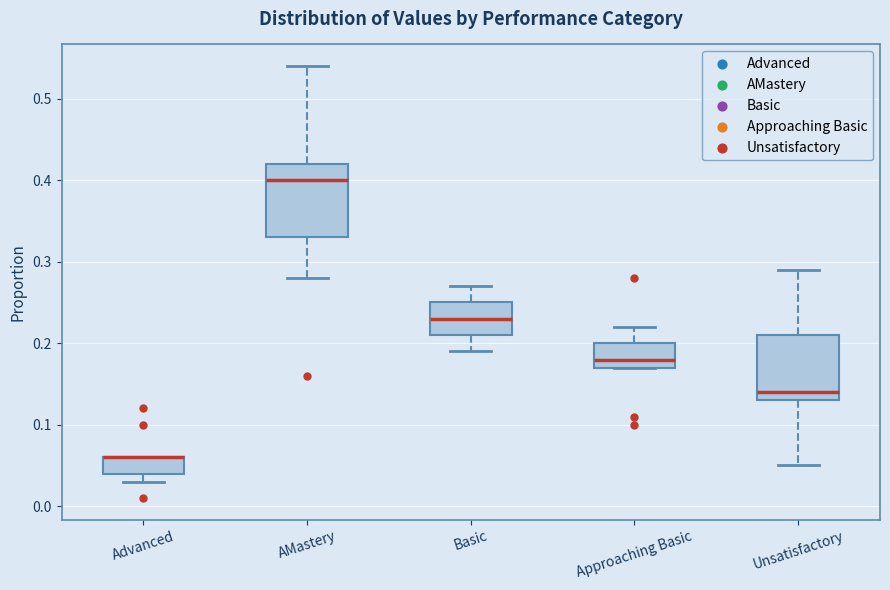

Reading left to right, transcribe this box plot: for each box, give where its median line is, the range the box spans, and where its two whiskers end, as read against the y-axis. The values are not printed on the chart, so give them approximately, as read against the axis.

Advanced: median 0.06 (drawn on the box's upper edge), box 0.04 to 0.06, whiskers 0.03 to 0.06
AMastery: median 0.40, box 0.33 to 0.42, whiskers 0.28 to 0.54
Basic: median 0.23, box 0.21 to 0.25, whiskers 0.19 to 0.27
Approaching Basic: median 0.18, box 0.17 to 0.20, whiskers 0.17 to 0.22
Unsatisfactory: median 0.14, box 0.13 to 0.21, whiskers 0.05 to 0.29